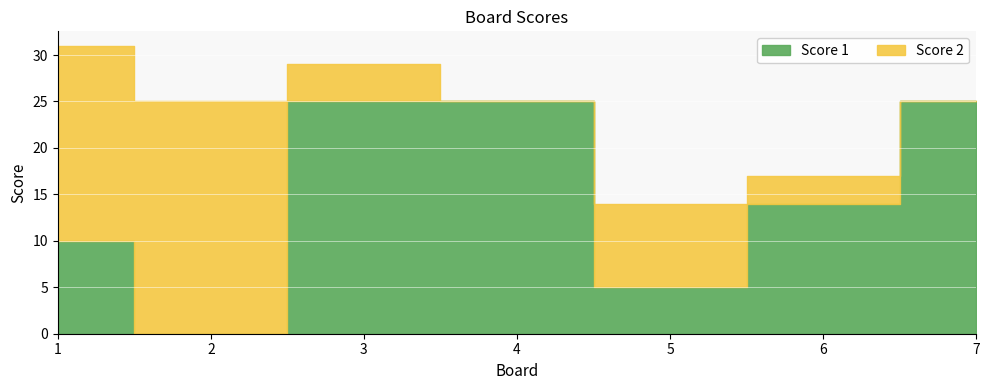

At which label does Score 2 first exceed 4?

1